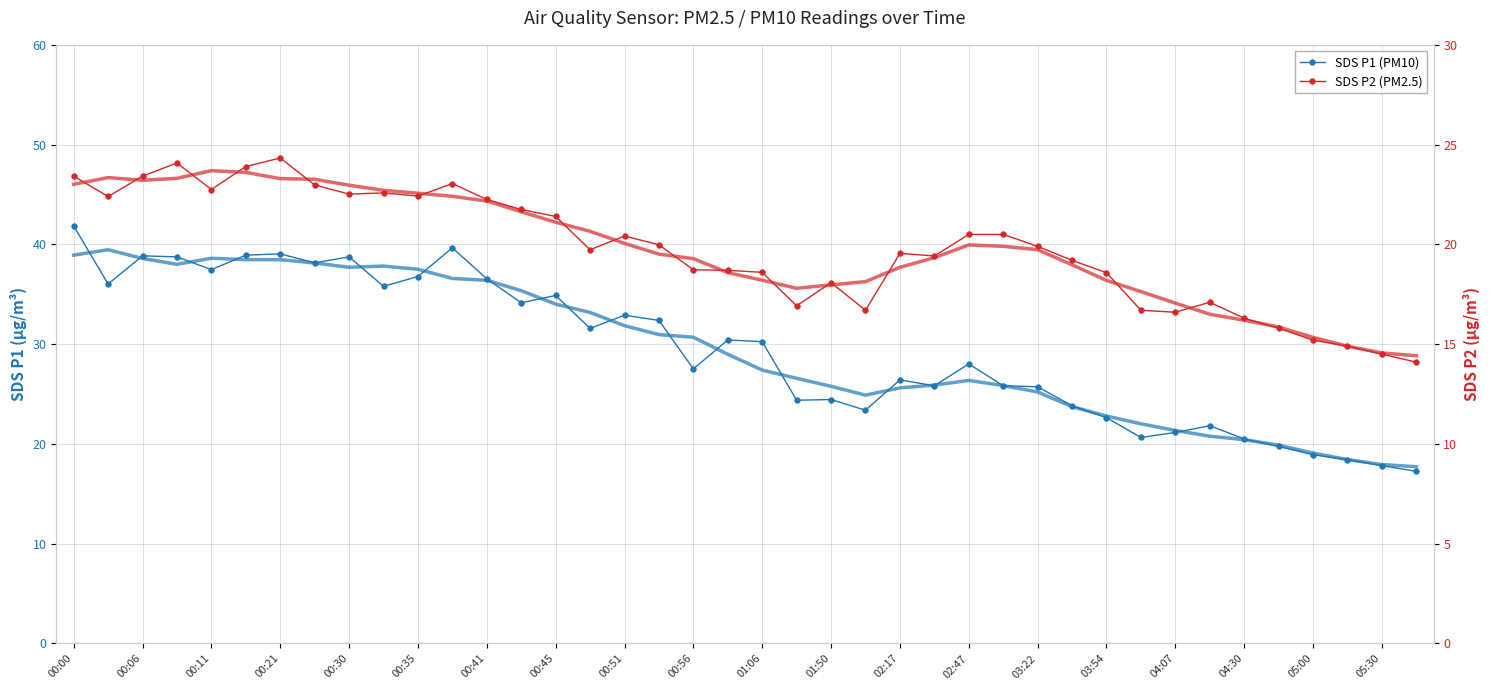

In SDS P2 (PM2.5), how many points are lower than both neighbors (excluding endpoints)?

9